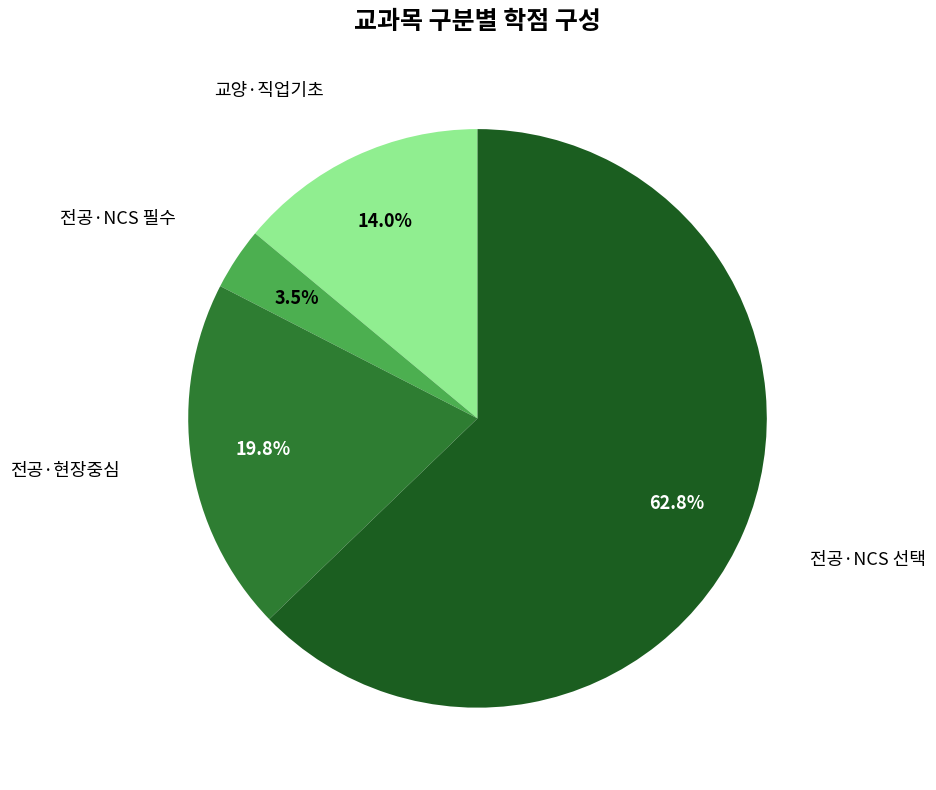

Does any single category account for the majority?

Yes